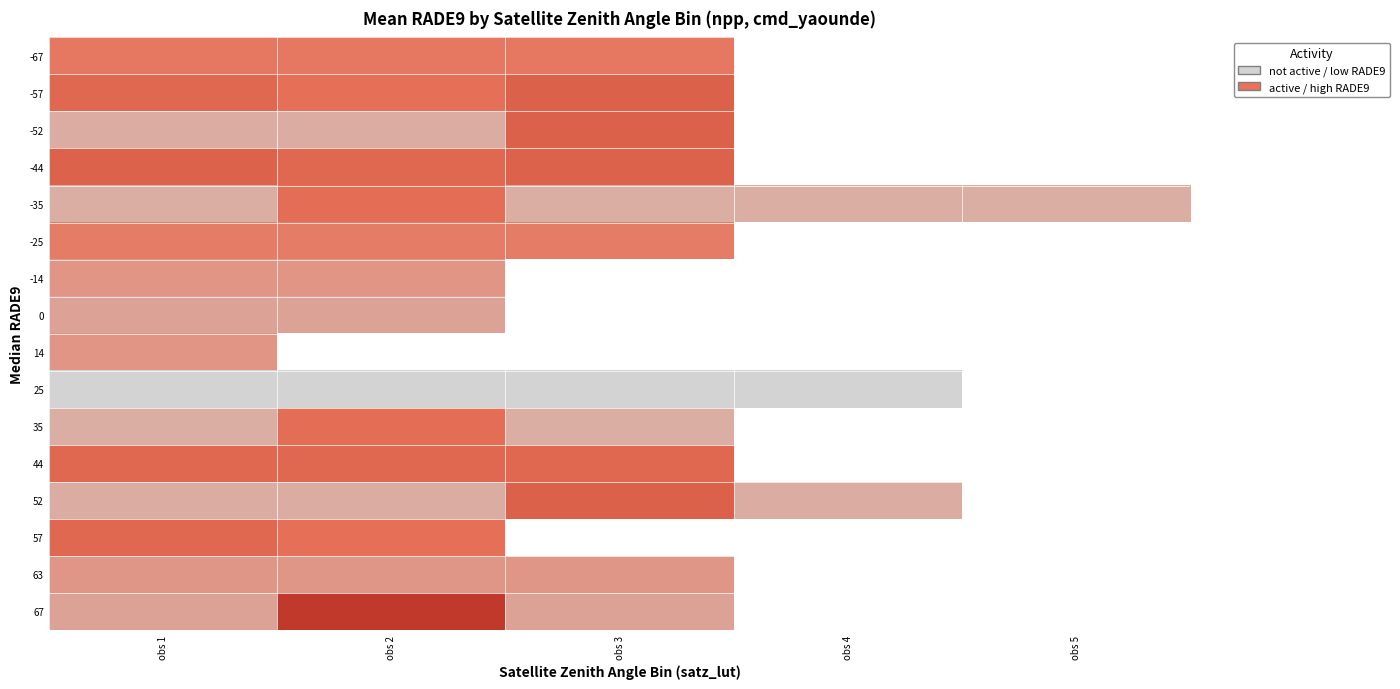

At how many categories does at least one series exceed 0?

5